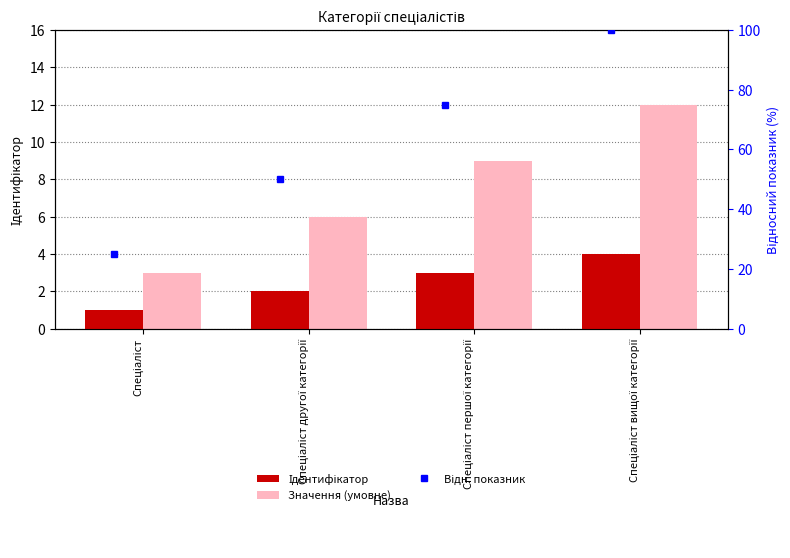

Between Спеціаліст другої категорії and Спеціаліст вищої категорії, which series saw the biggest shift?

Відн. показник